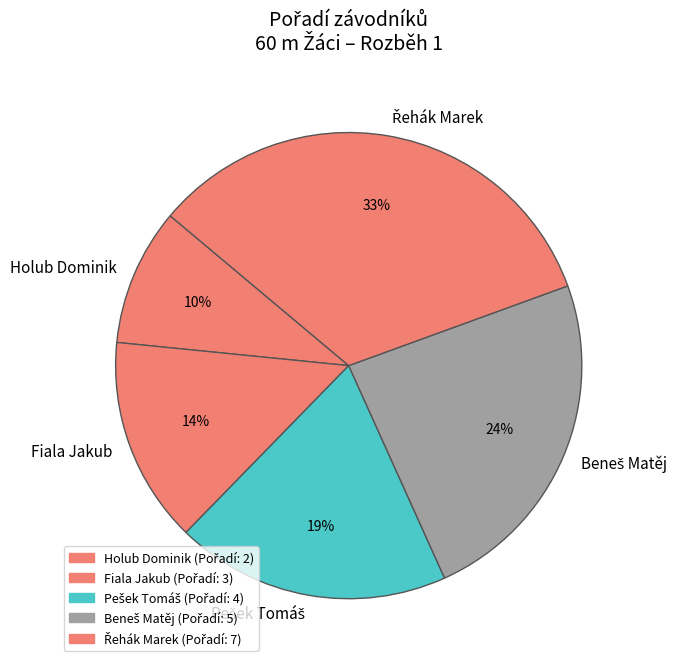

What is the smallest slice in the pie chart?

Holub Dominik